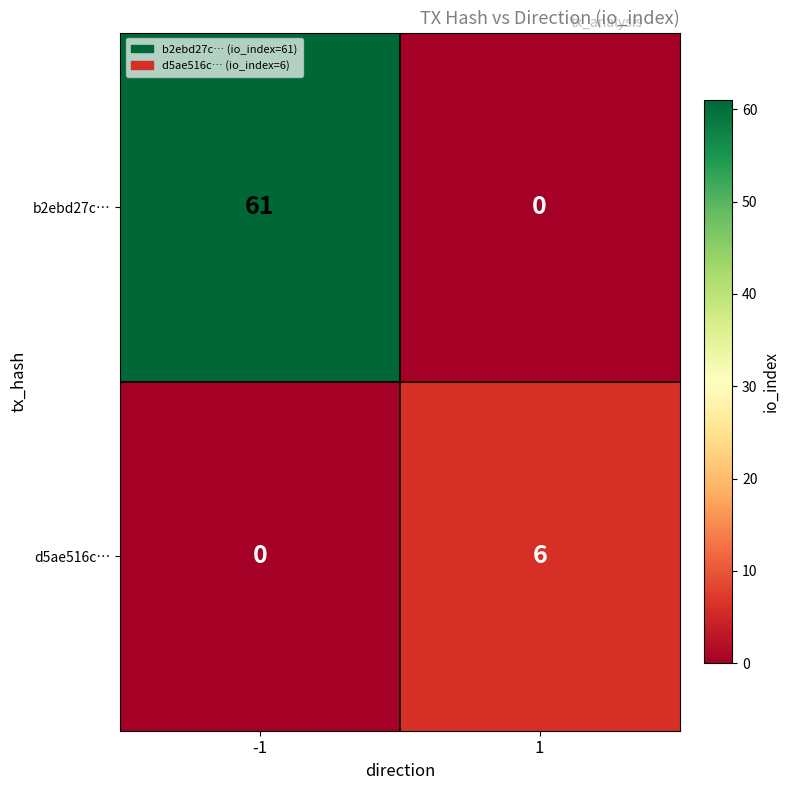

Count the number of categories in the chart.

2